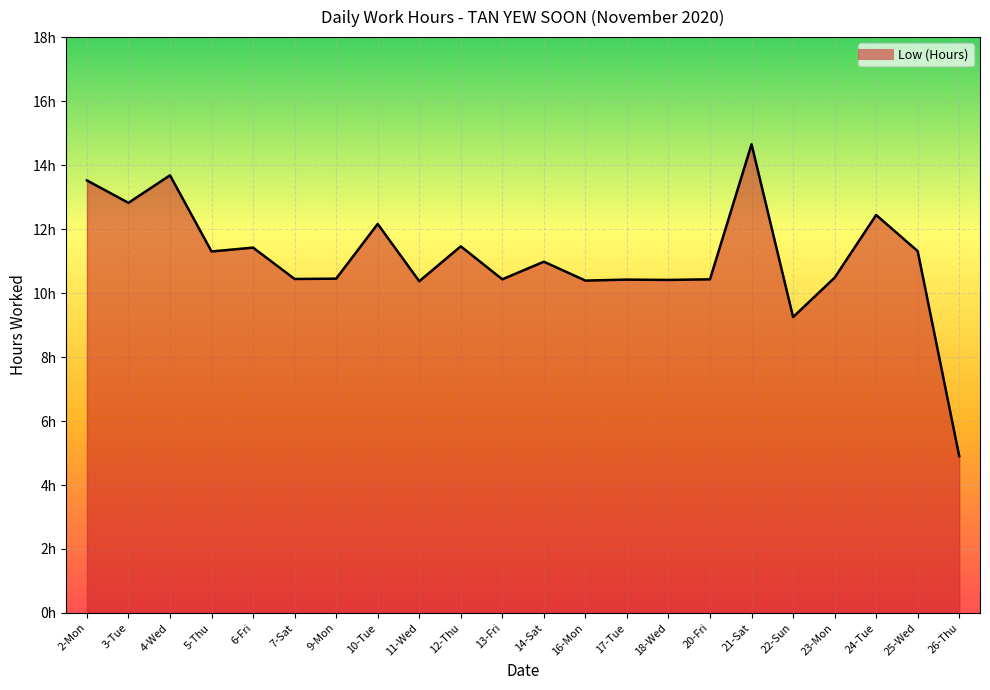

What position from the right is 9-Mon?

16